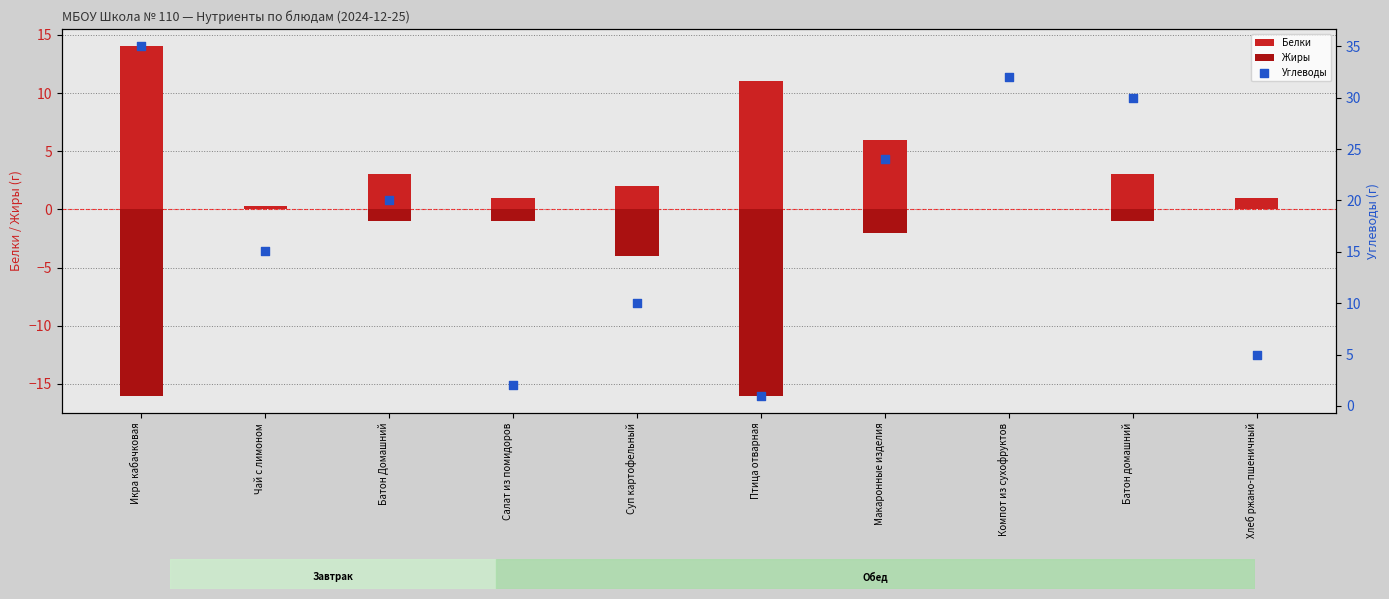

At how many categories does at least one series exceed 0?

10